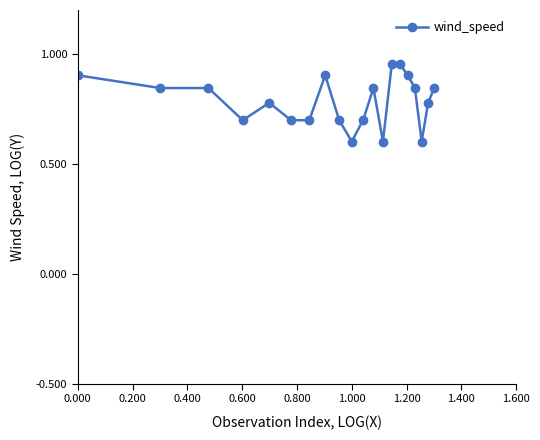

What is the difference between the maximum and second lowest values?

0.4